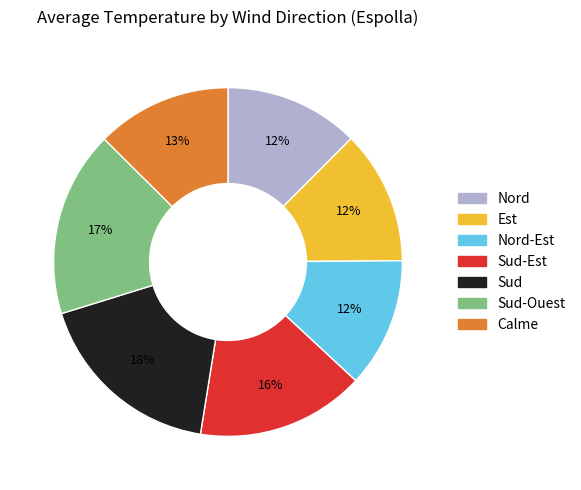

How many segments does this pie chart have?

7